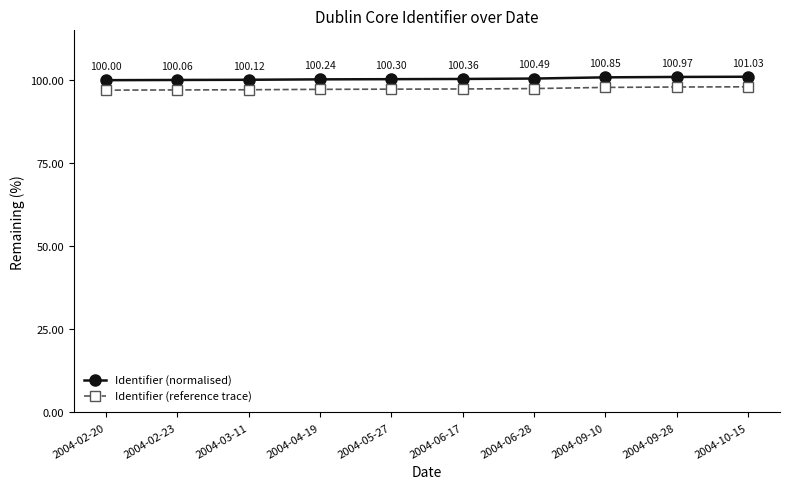

What is the total value across all series at 2004-06-28?

198.0